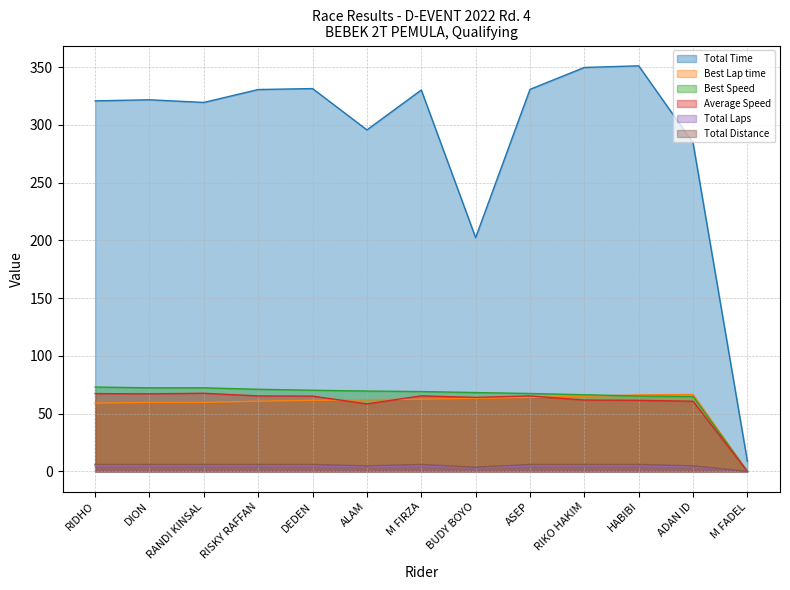

What is the spread (max minus min) of values at RIKO HAKIM?

344.7